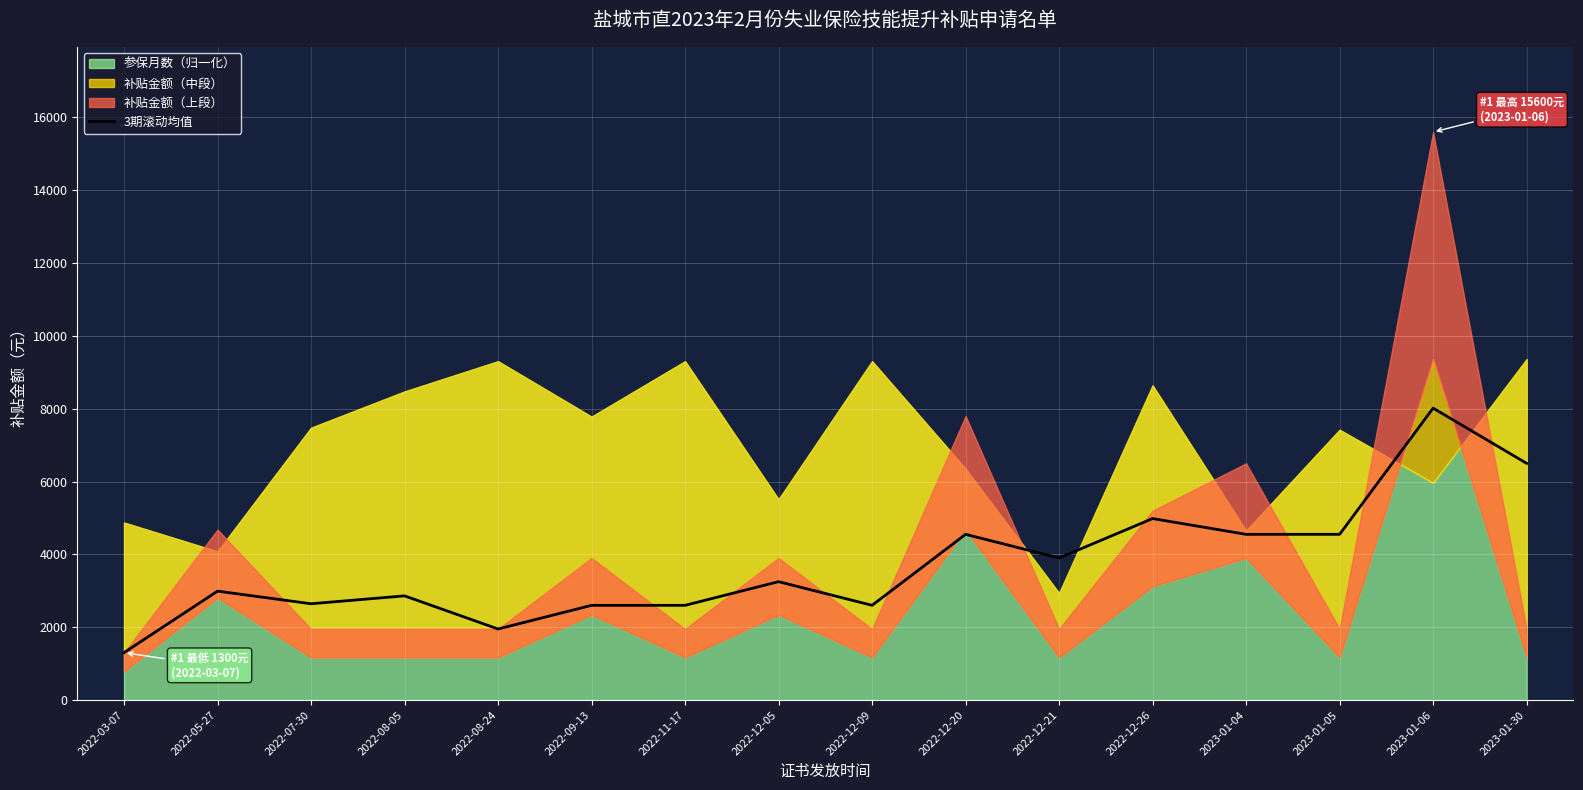

Which label corresponds to the smallest value in the chart?

2022-03-07